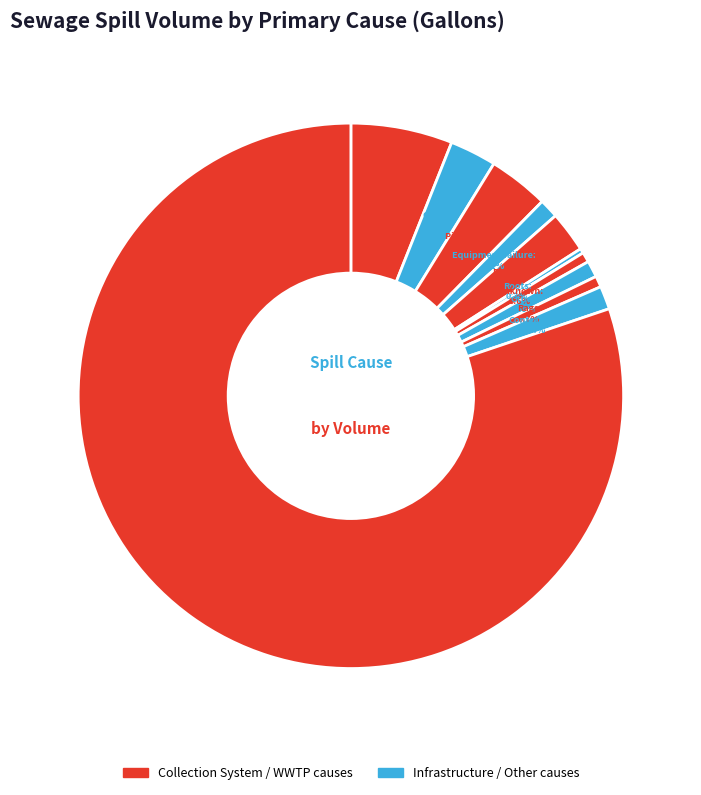

How many slices are in this pie chart?

11